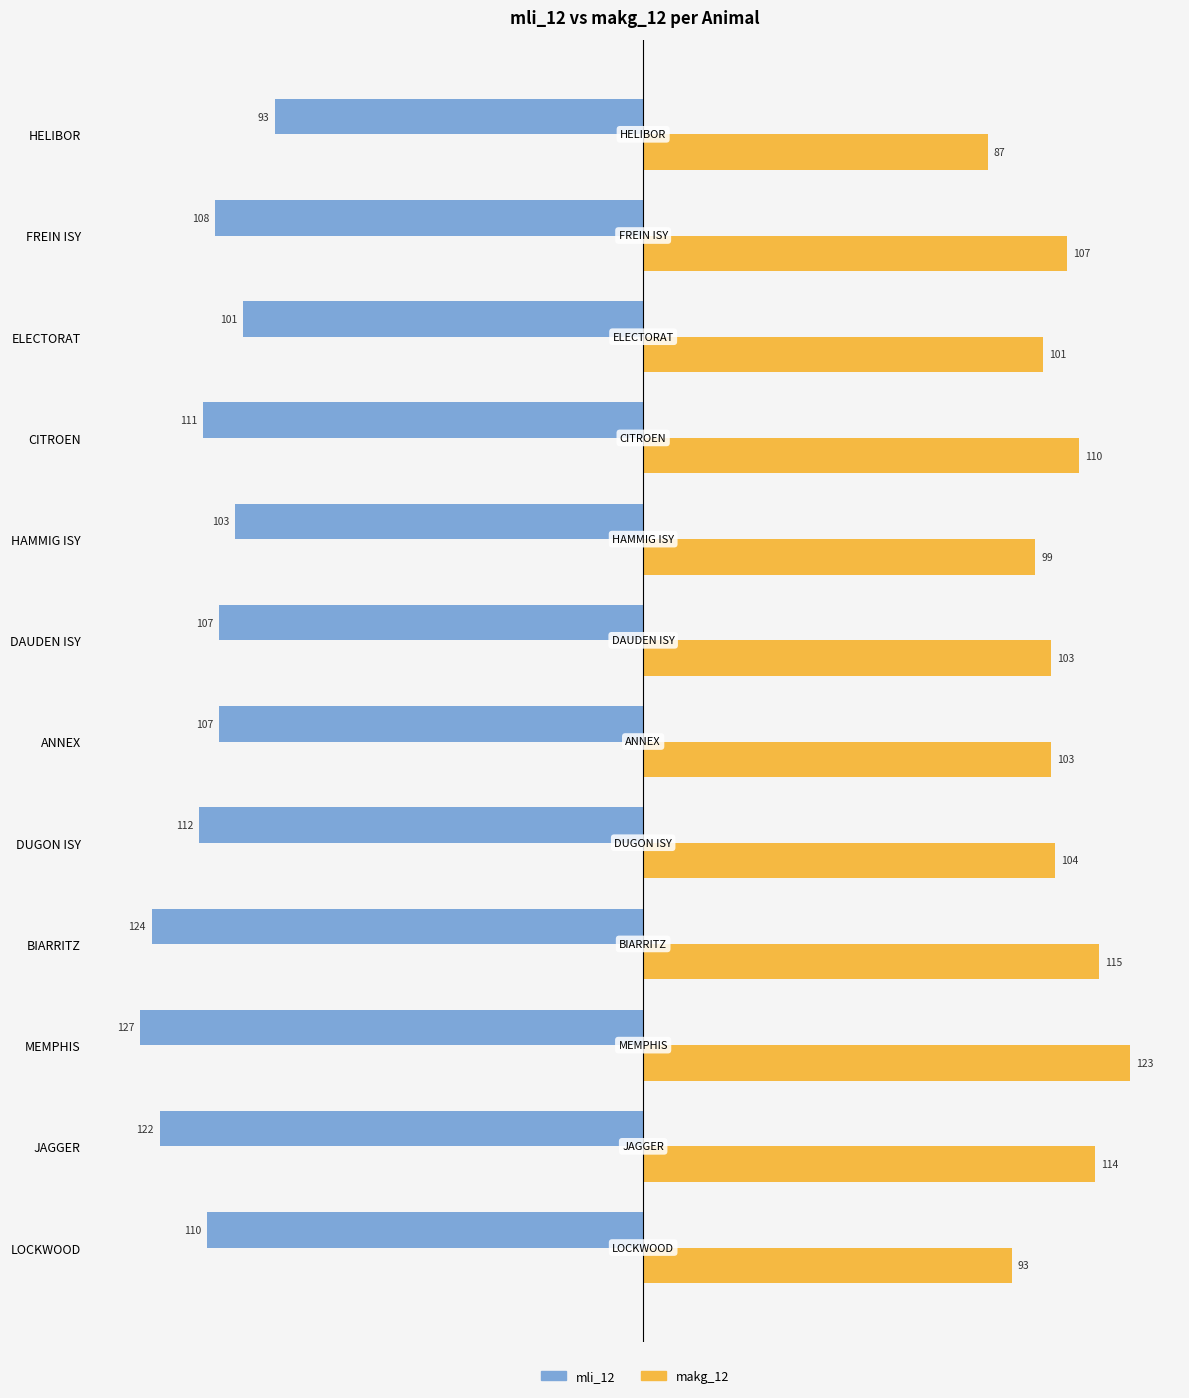

At which category is the sum across all series the highest?

ELECTORAT